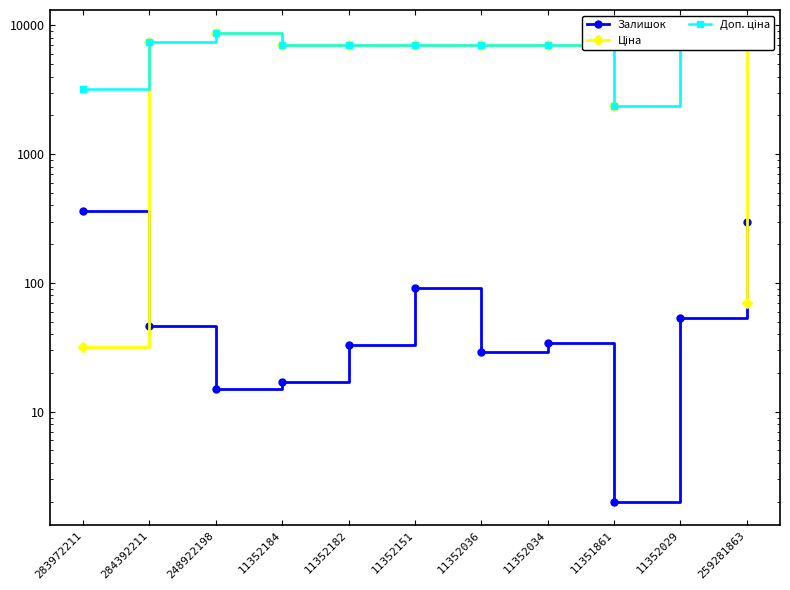

Where does the Ціна series first go above 7098?

284392211